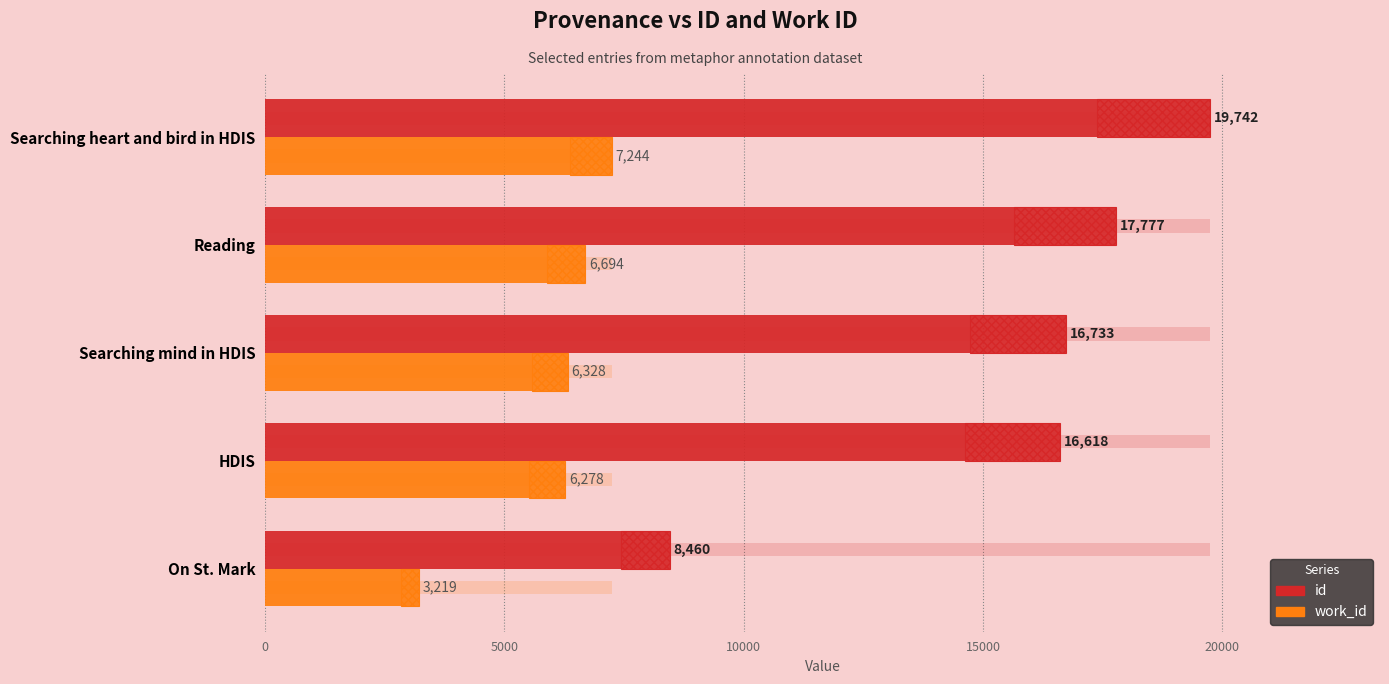

Which series has the largest range (max minus min)?

id